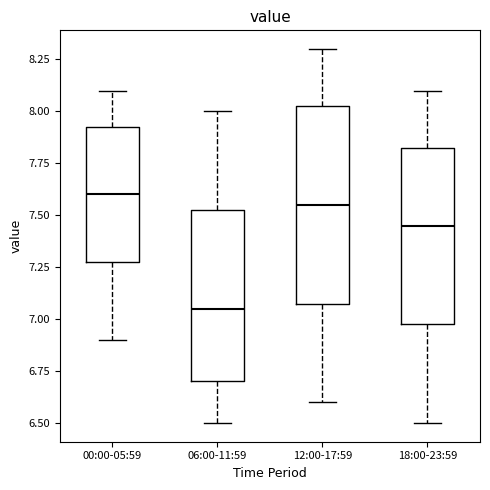

Which box's median line is the lowest?

06:00-11:59